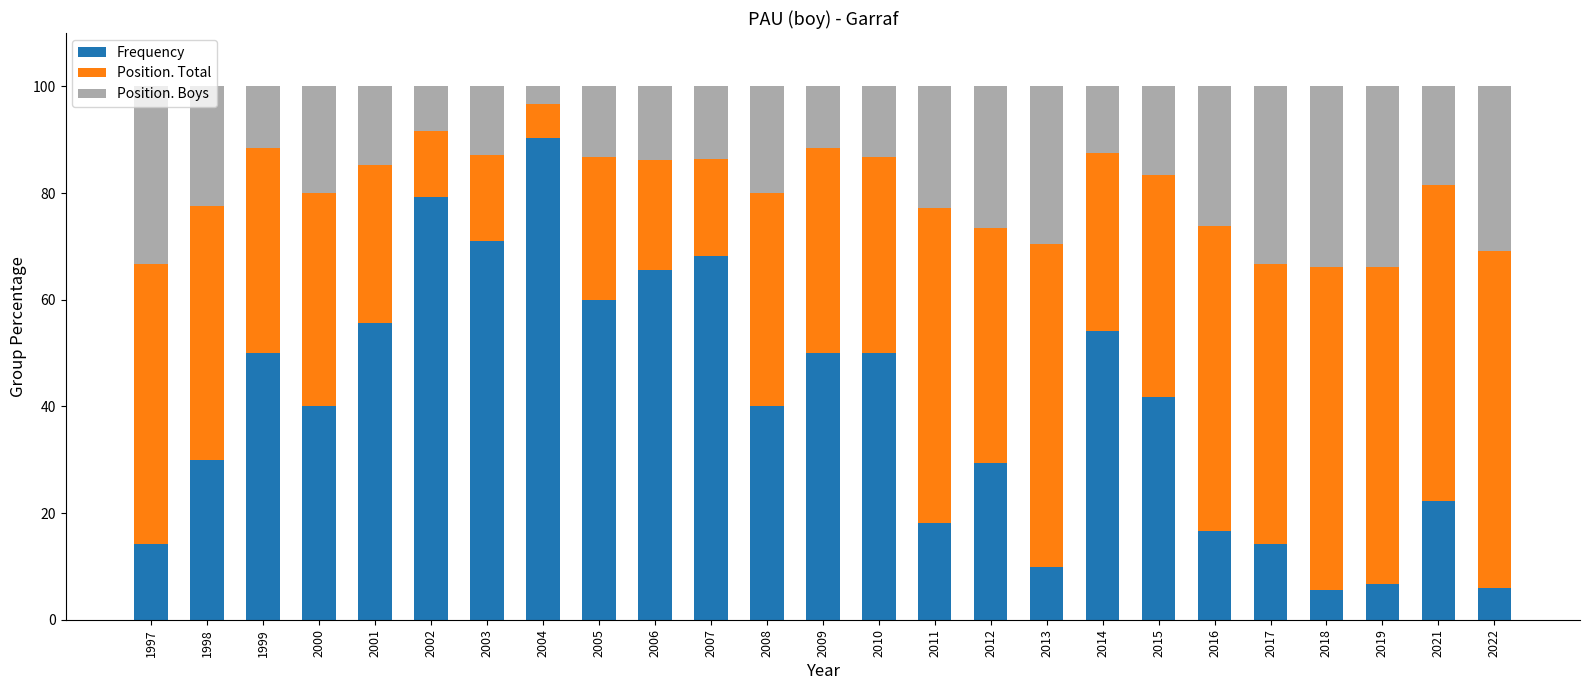

What is the sum of the Frequency values at 1998 and 1997?

44.3